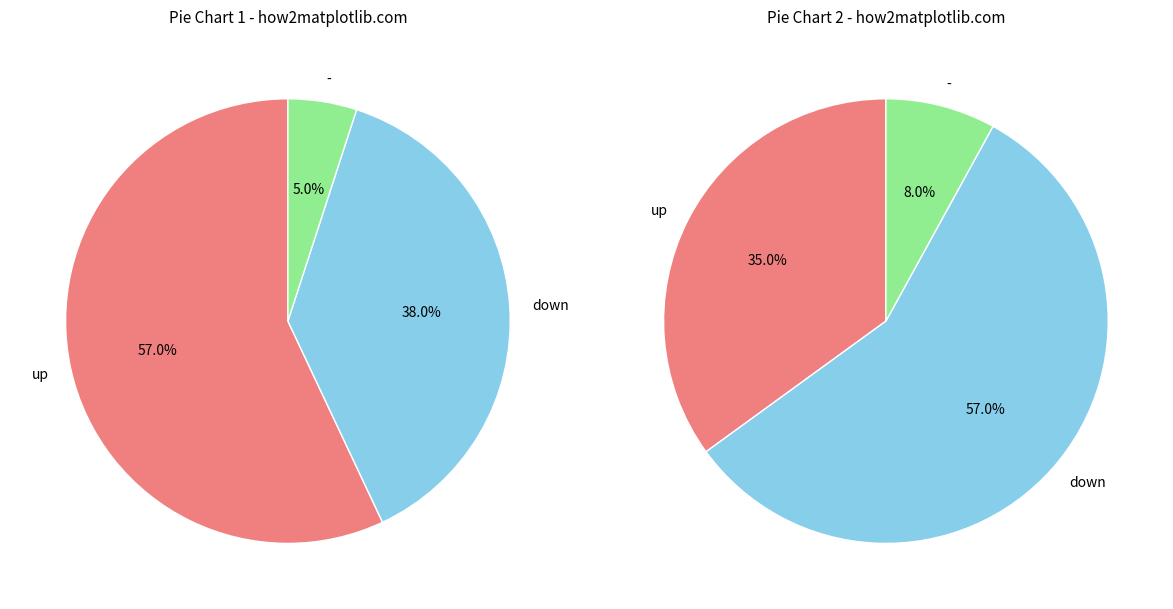

To the nearest percent, what portion does - represent?

5%